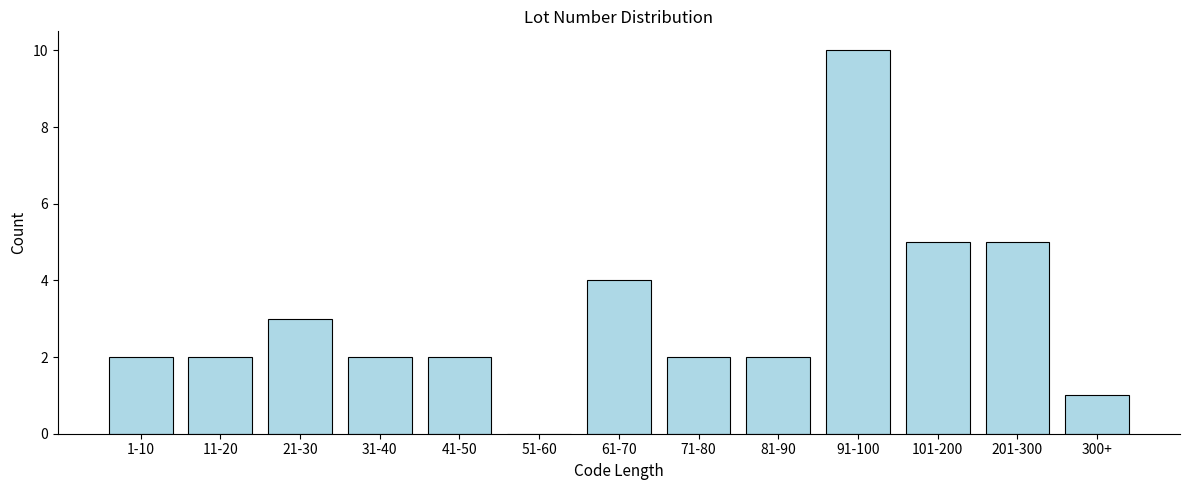

Reading left to right, transcribe all the data shown in this chart.

1-10=2	11-20=2	21-30=3	31-40=2	41-50=2	51-60=0	61-70=4	71-80=2	81-90=2	91-100=10	101-200=5	201-300=5	300+=1